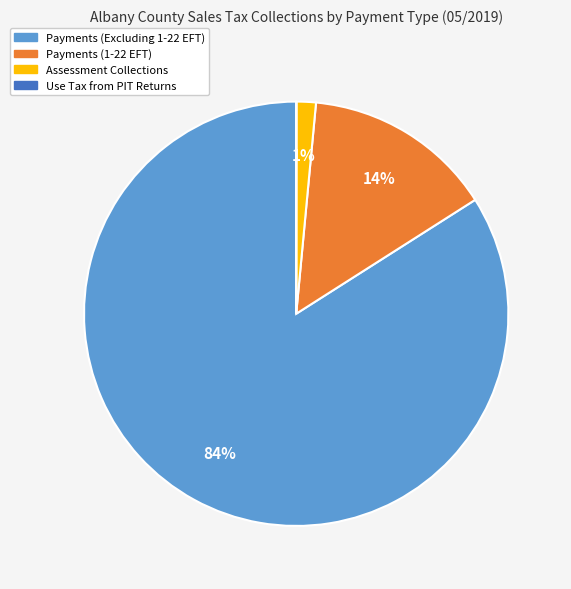

To the nearest percent, what is the average slice percentage?

25%